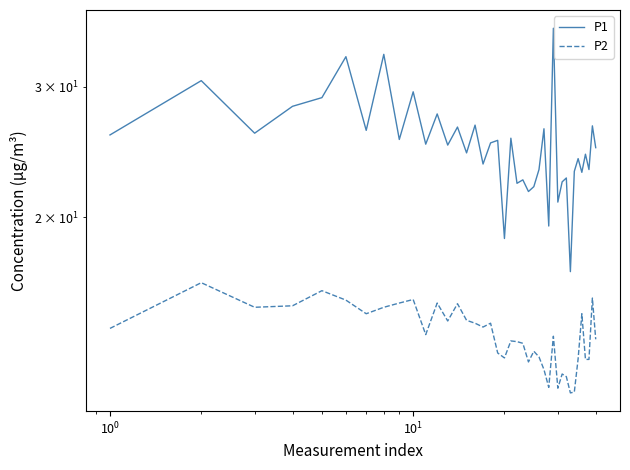

Rank the series by their maximum value, from lowest to highest.

P2, P1